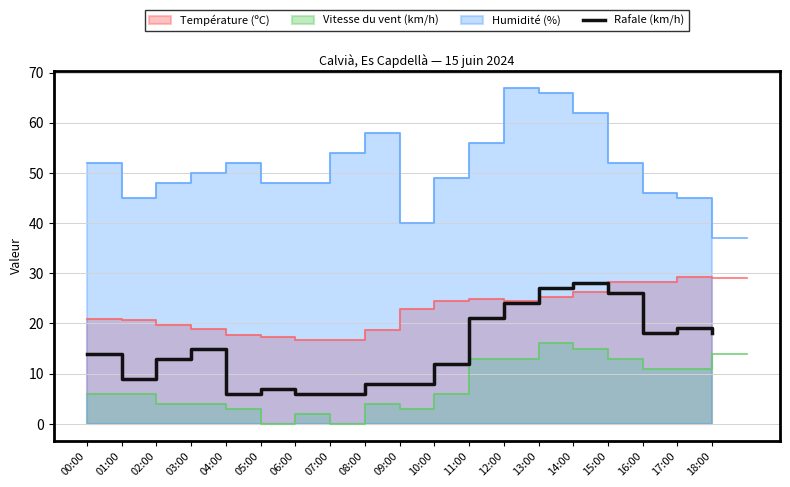

Between 16:00 and 15:00, which is larger?

15:00